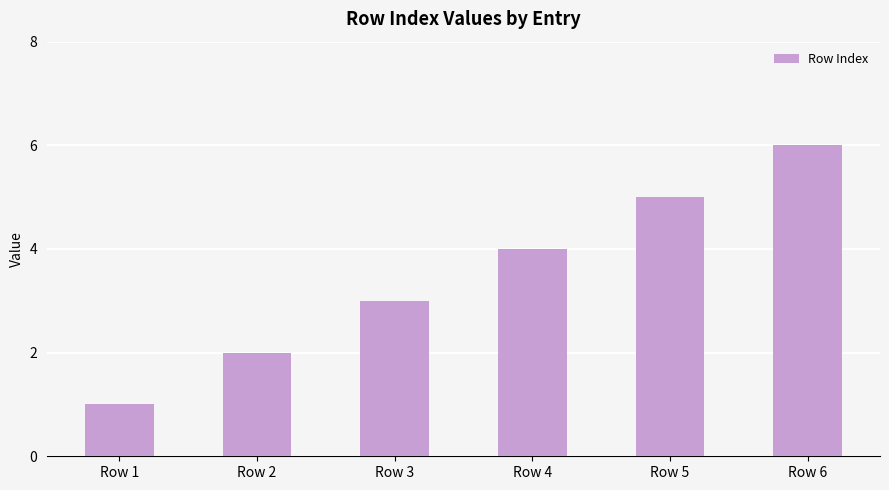

Which label corresponds to the smallest value in the chart?

Row 1